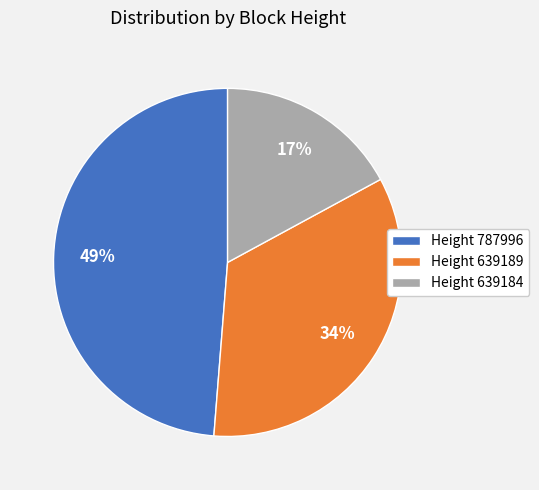

Is it true that Height 787996 is 41% of the pie?

False